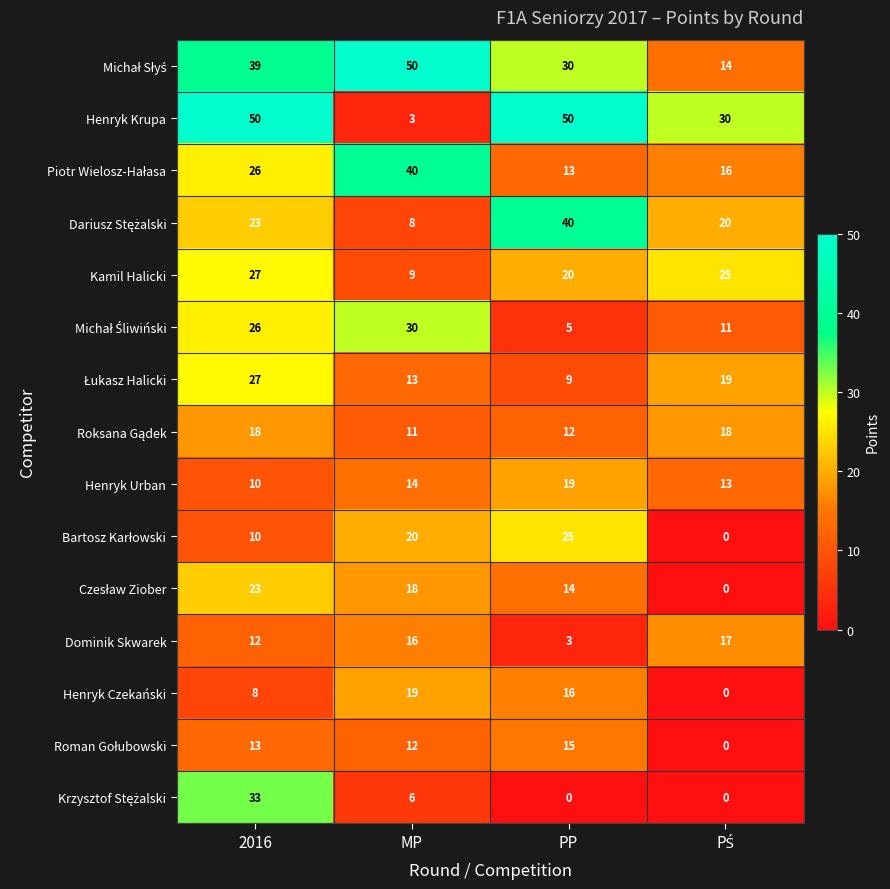

How many Henryk Czekański values are between 8 and 19?

3